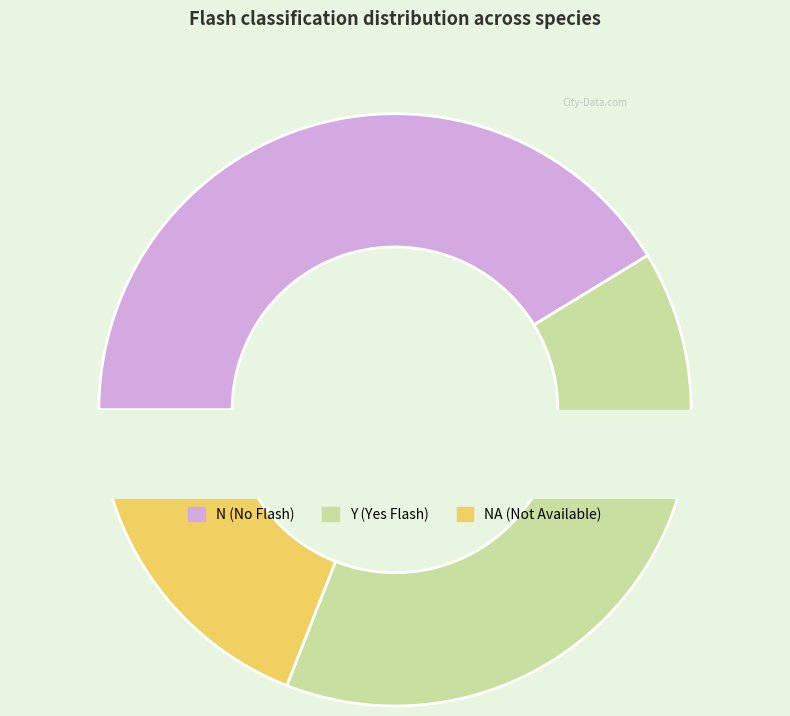

Is there a majority slice in this chart?

No